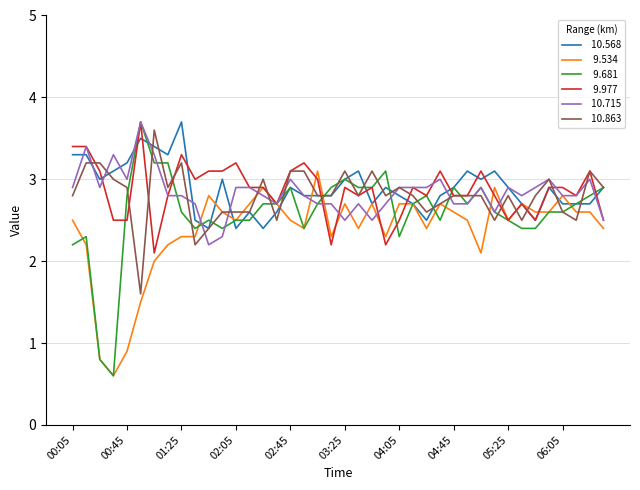

What is the maximum value shown in the chart?

3.7